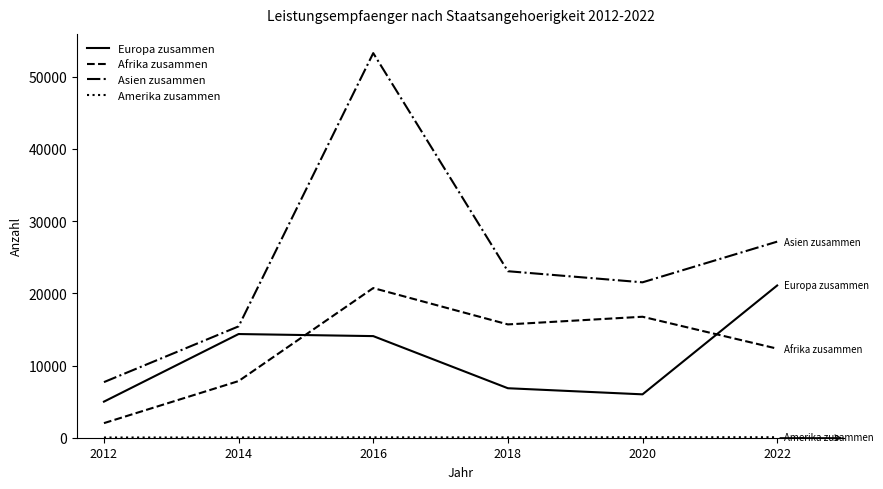

Which series has the widest spread of values?

Asien zusammen